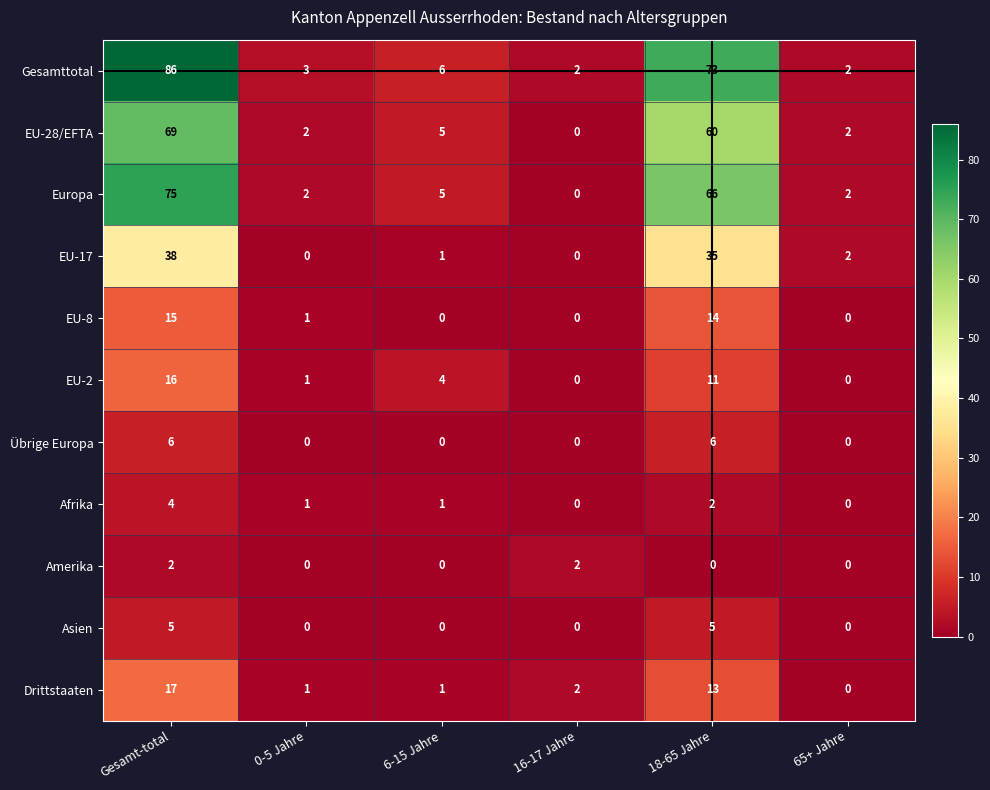

How many series are shown in this chart?

11